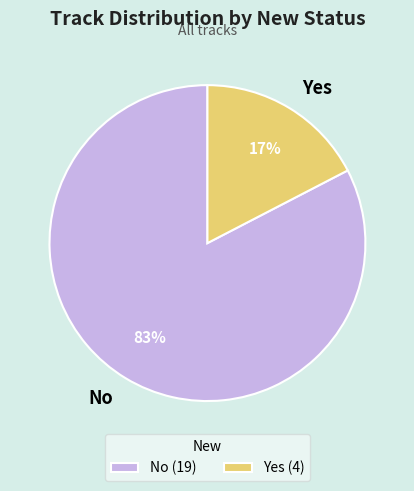

To the nearest percent, what is the combined percentage of No and Yes?

100%